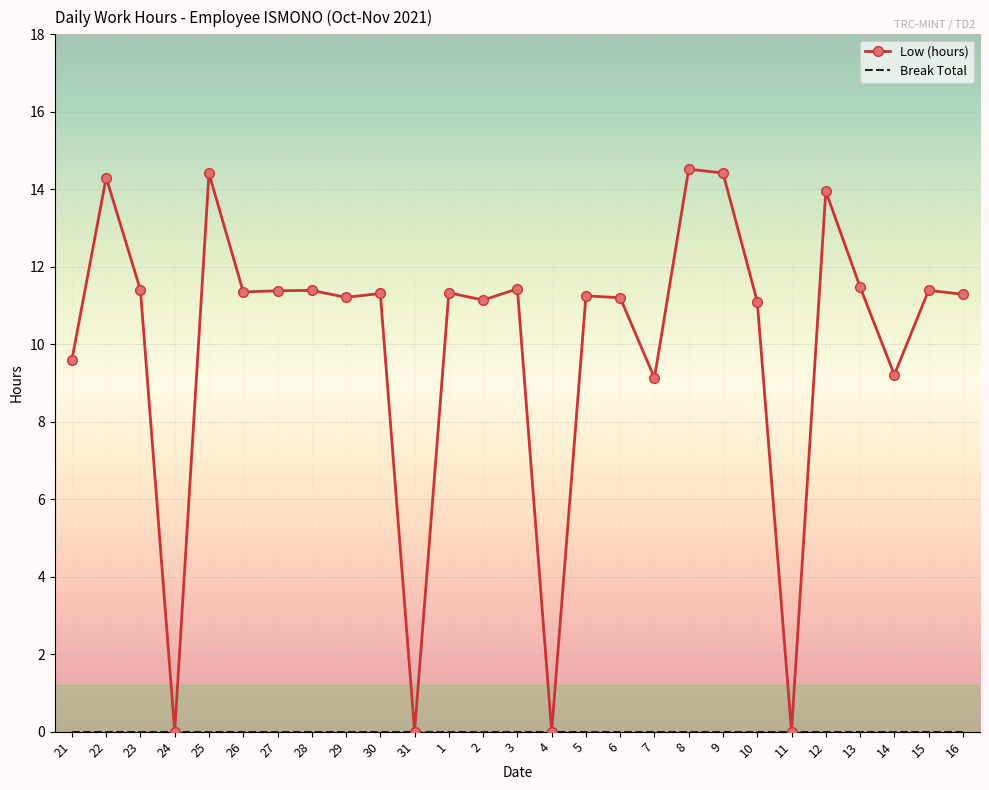

True or false: Low (hours) has a value of 11.3 at 1.

True